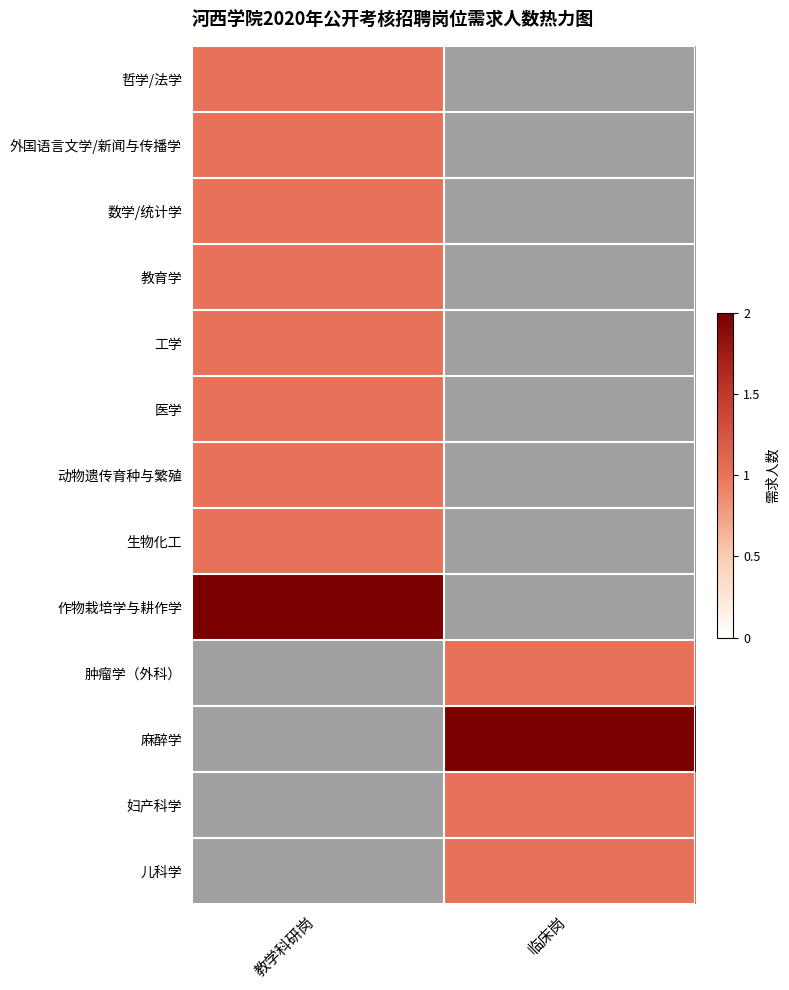

Rank the series by their maximum value, from highest to lowest.

作物栽培学与耕作学, 肿瘤学（外科）, 麻醉学, 妇产科学, 儿科学, 哲学/法学, 外国语言文学/新闻与传播学, 数学/统计学, 教育学, 工学, 医学, 动物遗传育种与繁殖, 生物化工